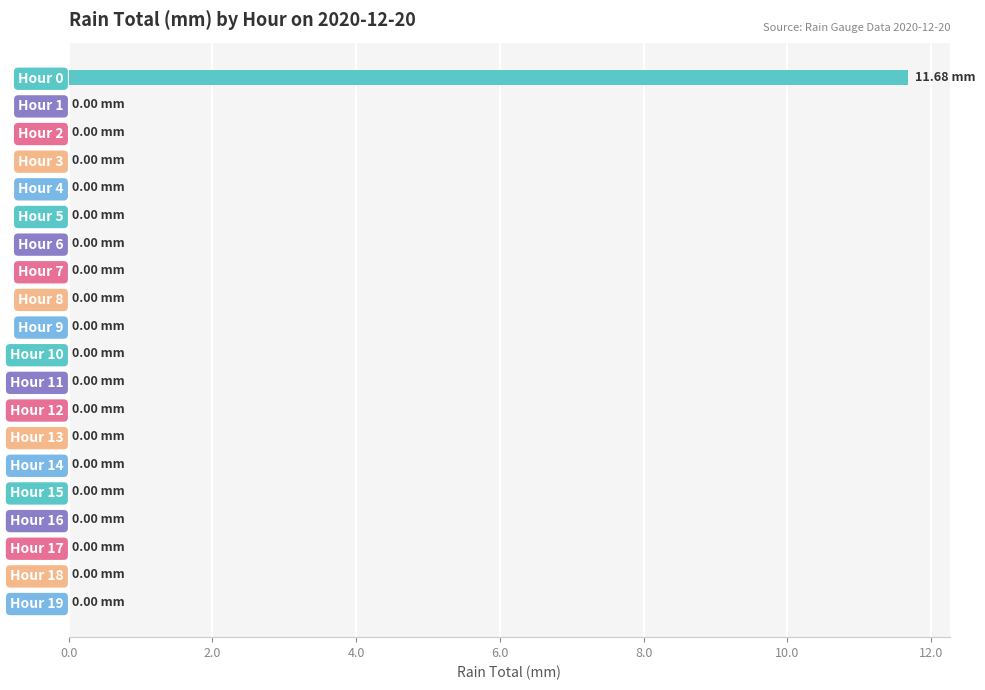

What is the change in value from Hour 0 to Hour 14?

-11.7